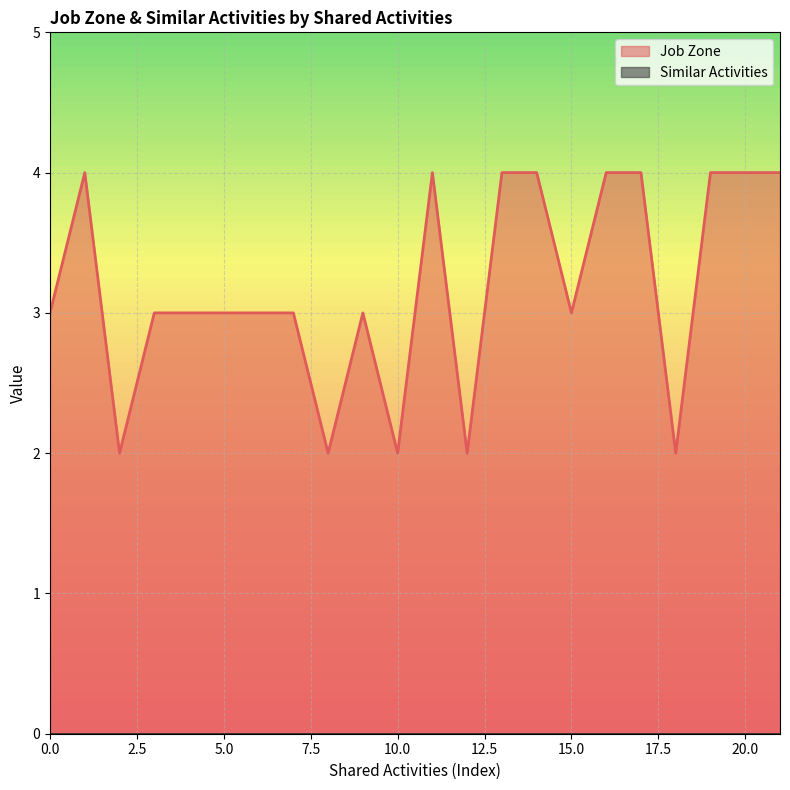

Which series has the largest range (max minus min)?

Job Zone